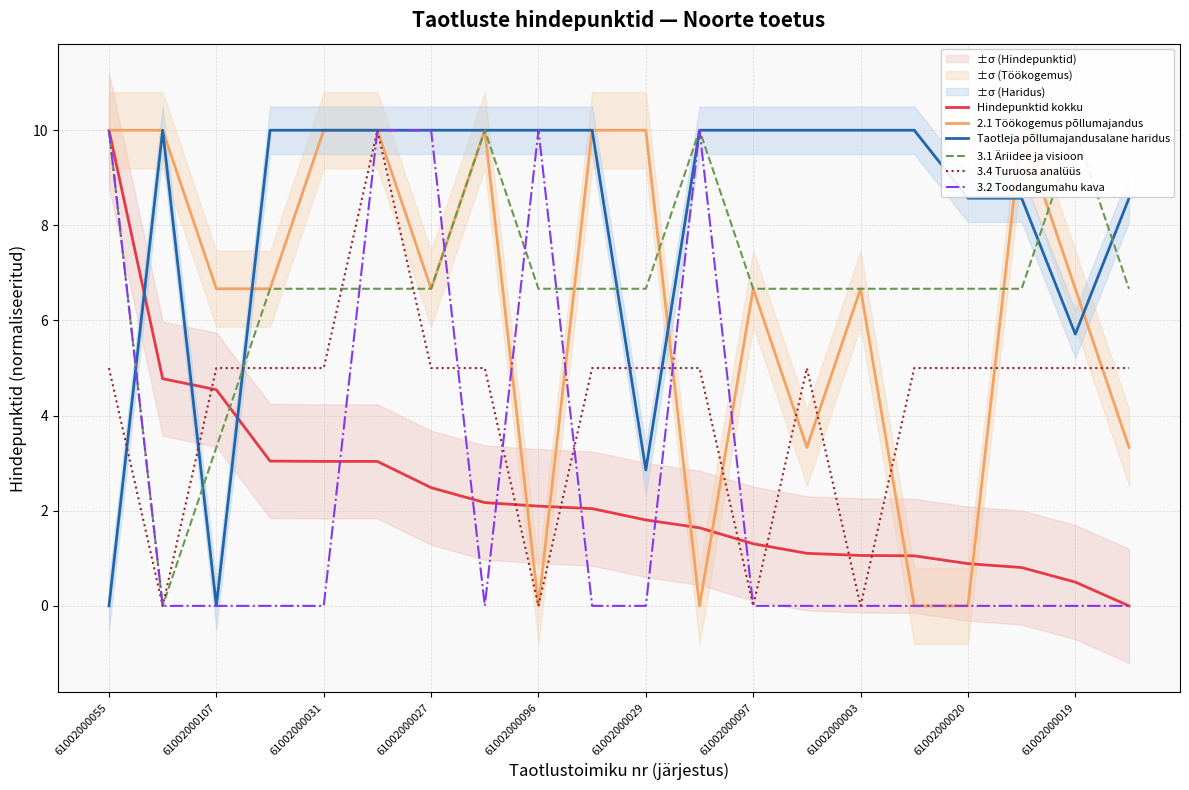

What position from the right is 11?

9